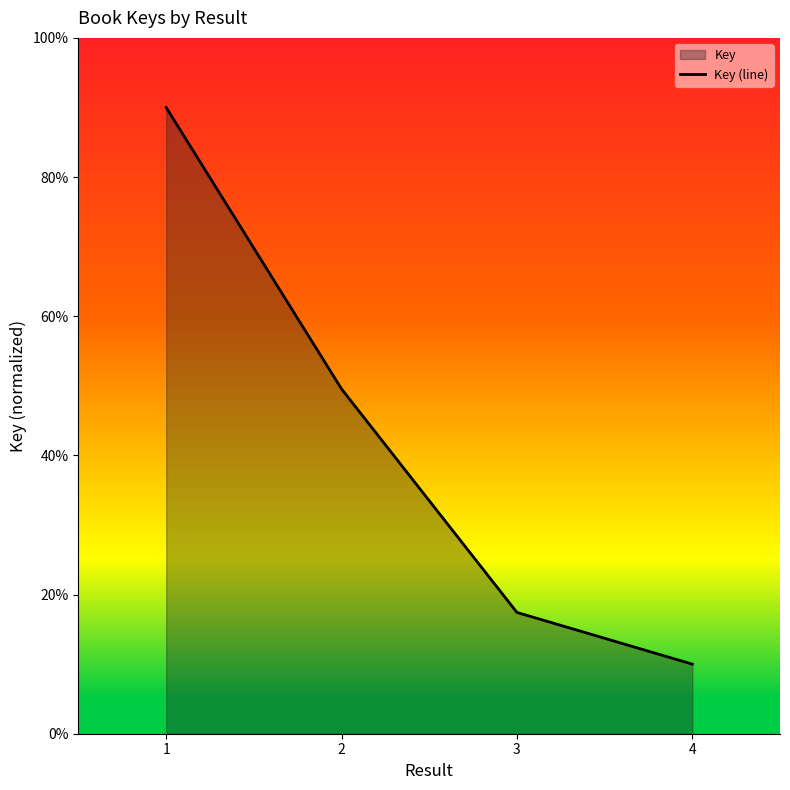

Count the number of categories in the chart.

4